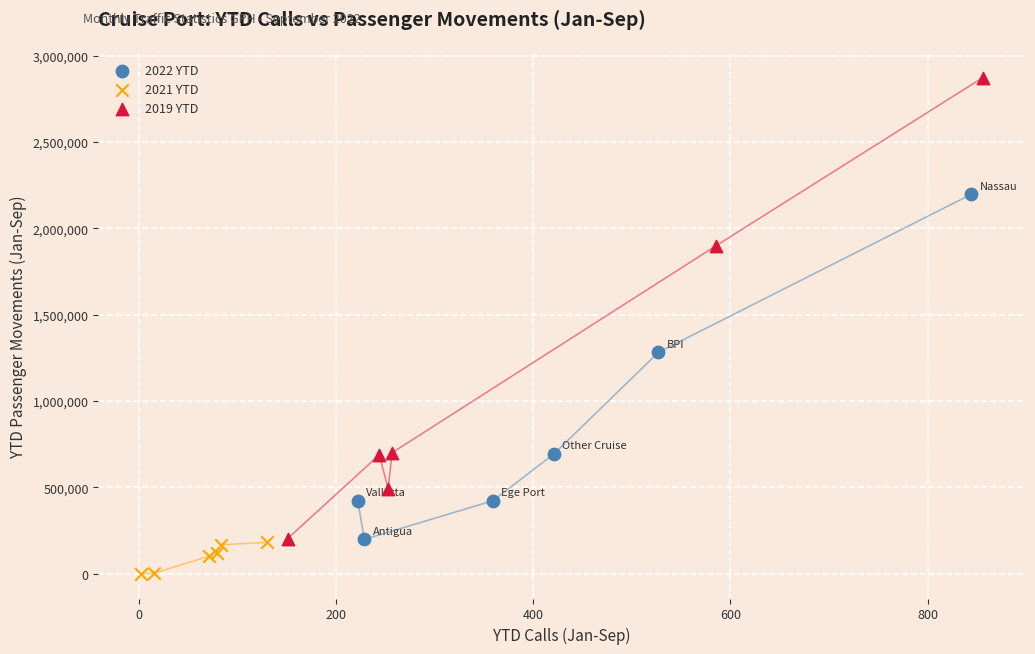

What are all the series names shown in the legend?

2022 YTD, 2021 YTD, 2019 YTD